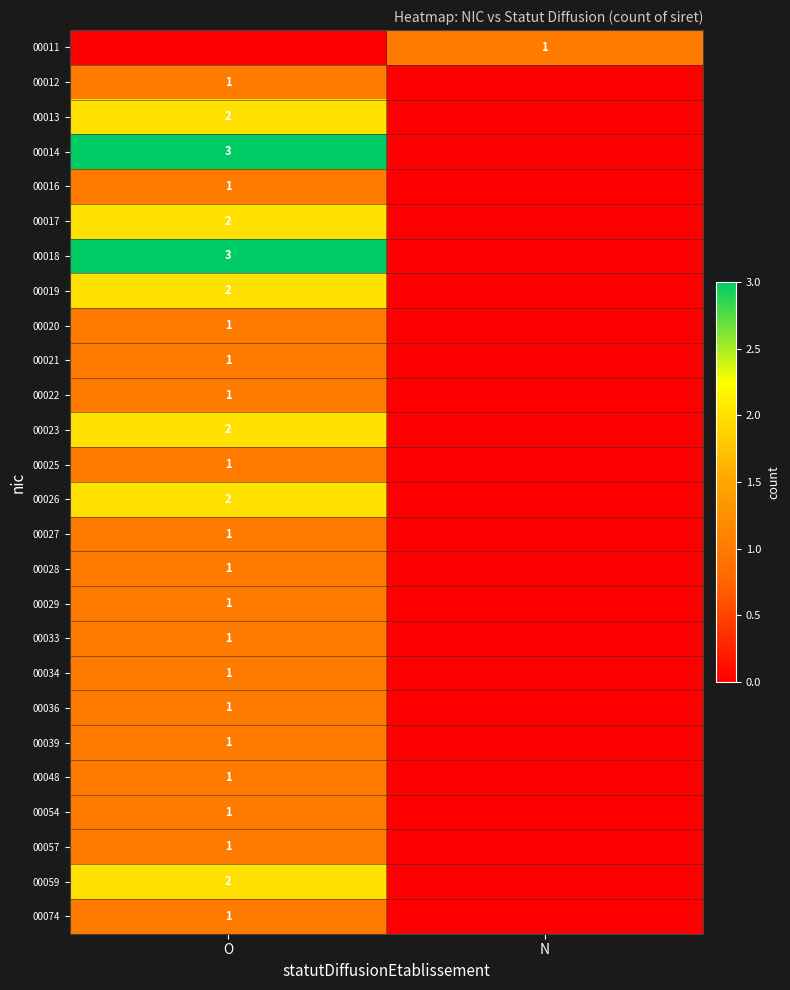

True or false: 00025 has a value of 2 at O.

False